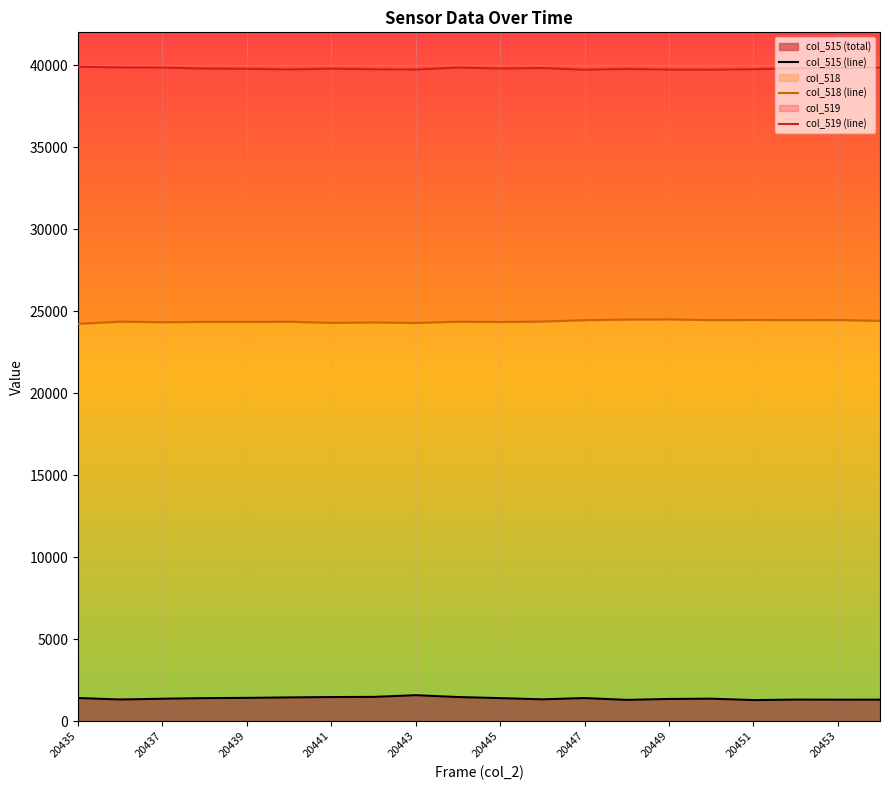

True or false: col_519 (line) has more than 2 interior local peaks.

True